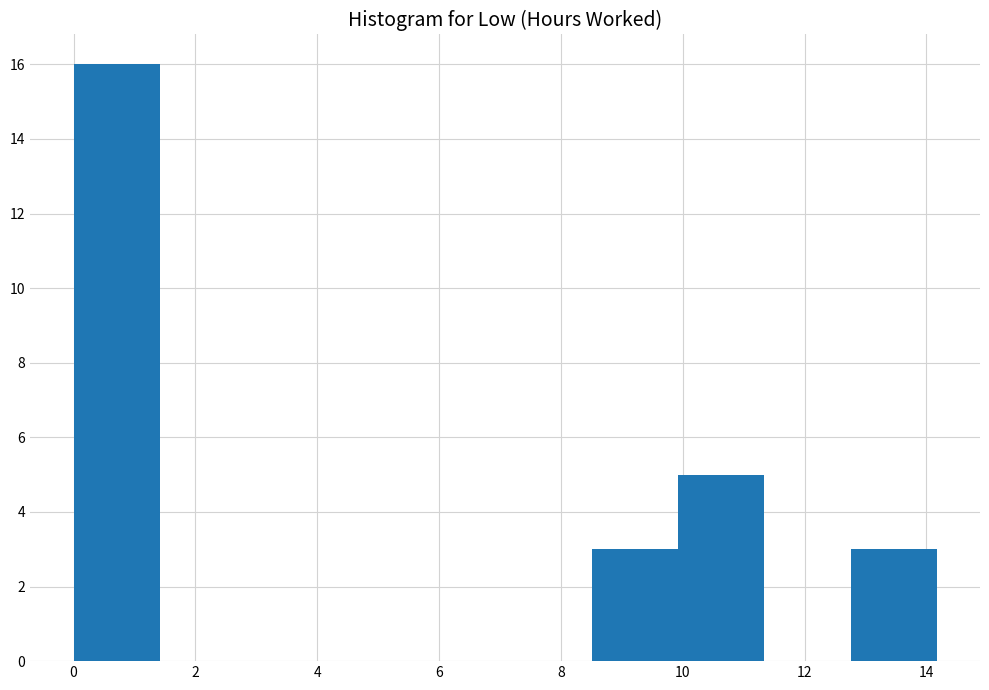

Which range on the x-axis has the tallest bar?

0.0 to 1.4